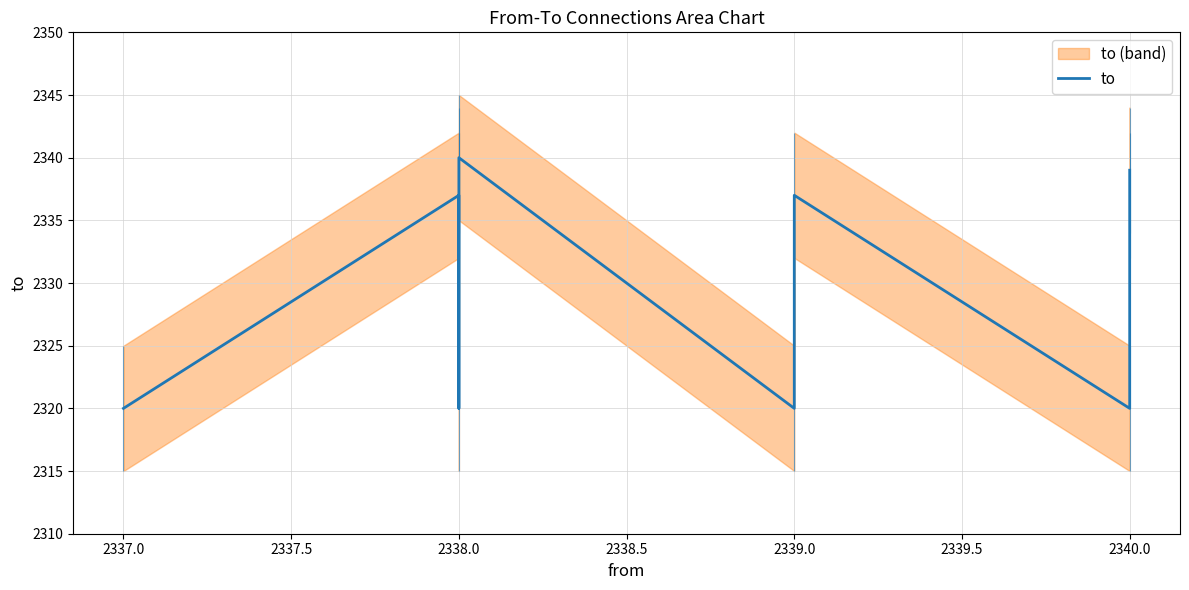

True or false: the data shows 3788 at 2340.0.

False